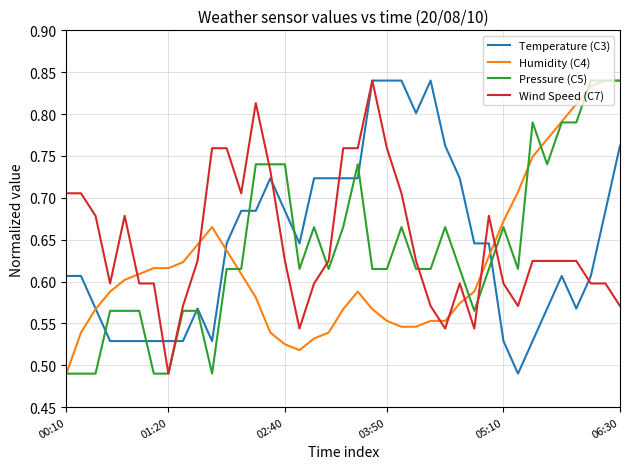

At which category does Pressure (C5) reach its first local valley?

10